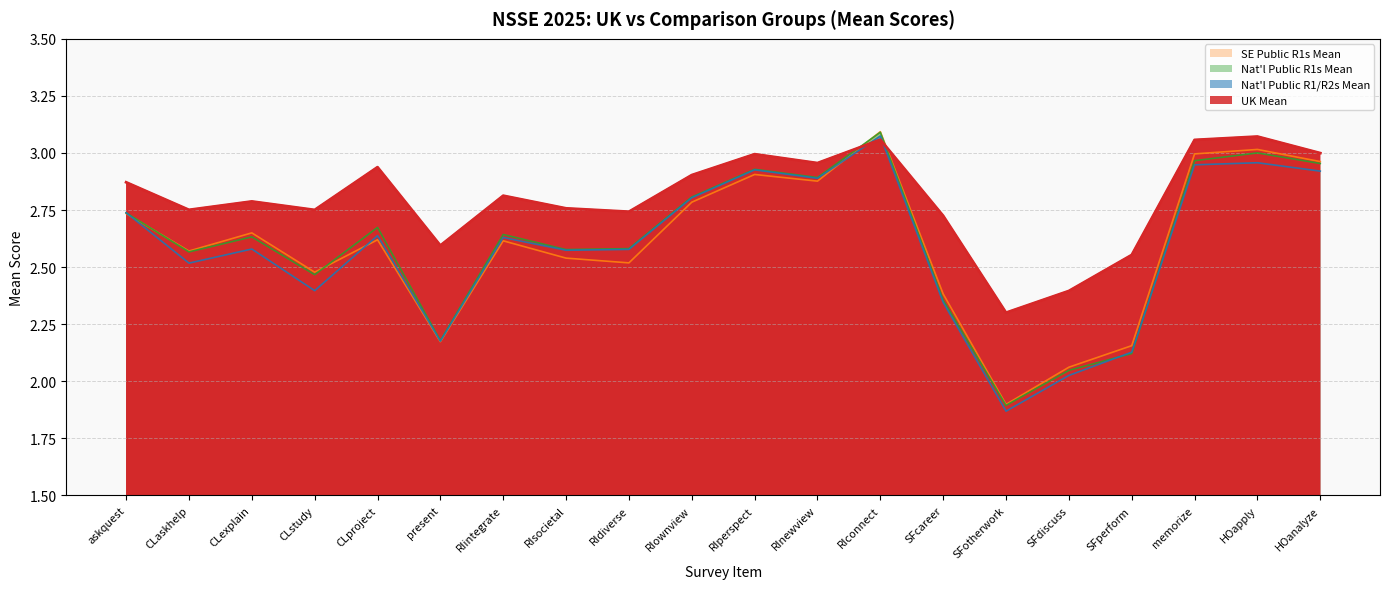

Which category has the lowest value in the UK Mean series?

SFotherwork